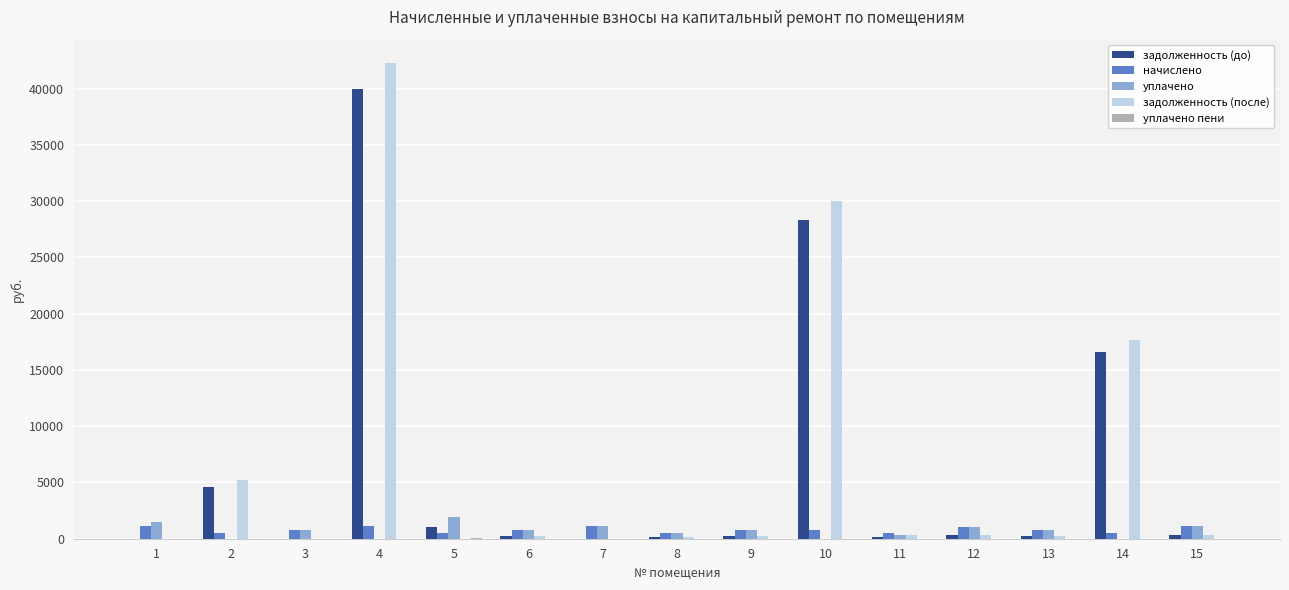

At which category is the sum across all series the highest?

4